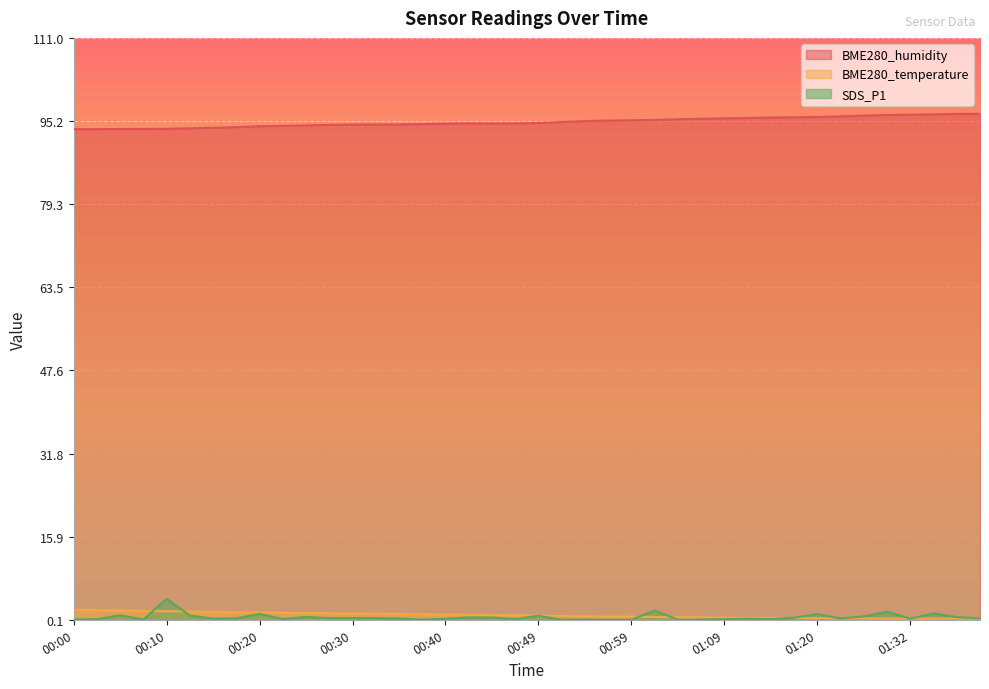

At which category does BME280_temperature reach its first local peak?

01:37